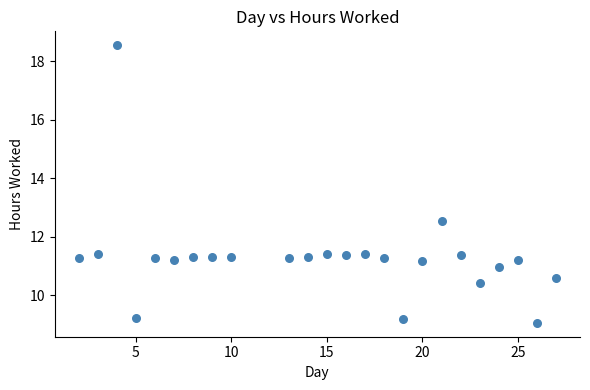

What is the range of X values (max minus min)?

25.0